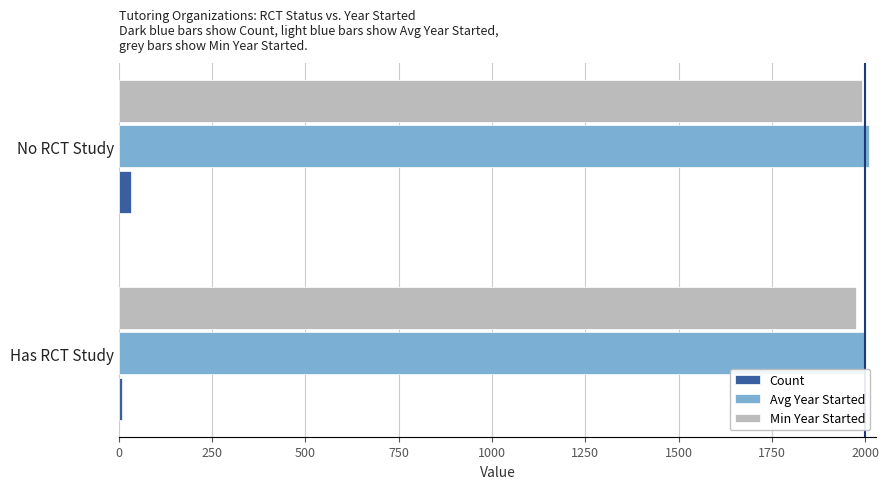

What is the maximum value shown in the chart?

2011